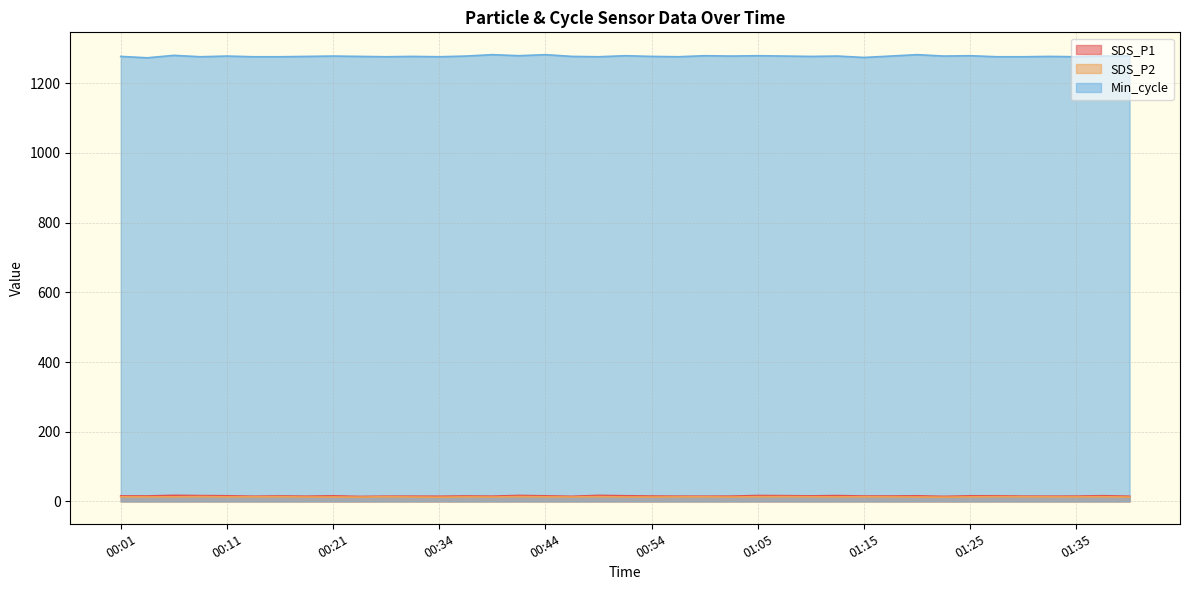

Count the number of data series in this chart.

3